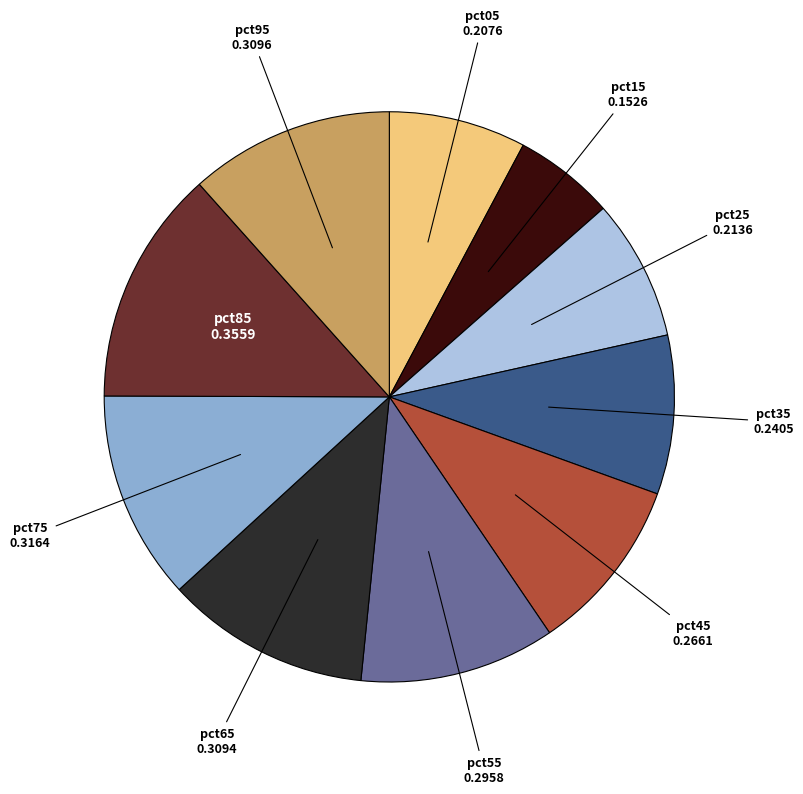

Does any single category account for the majority?

No